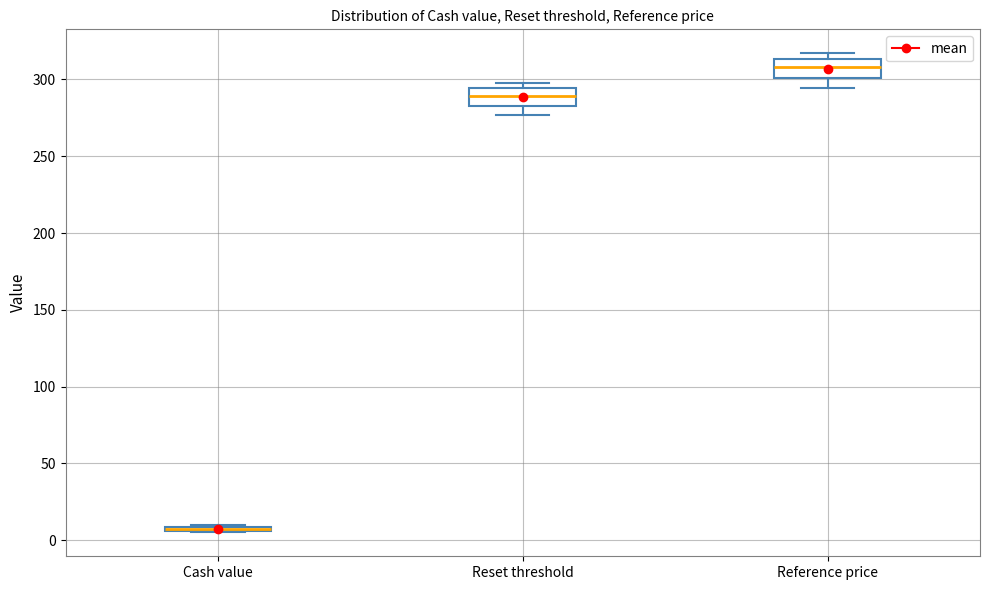

Where is the lower edge of the box for Cash value on the y-axis? The values are not printed on the chart, so give them approximately, as read against the axis.

5